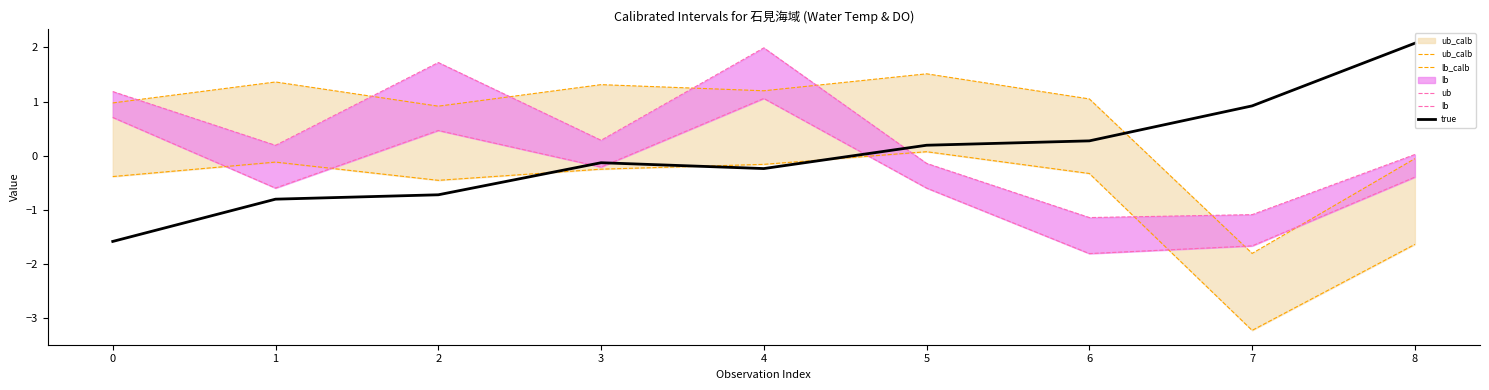

What is the highest value of the true series?

2.1